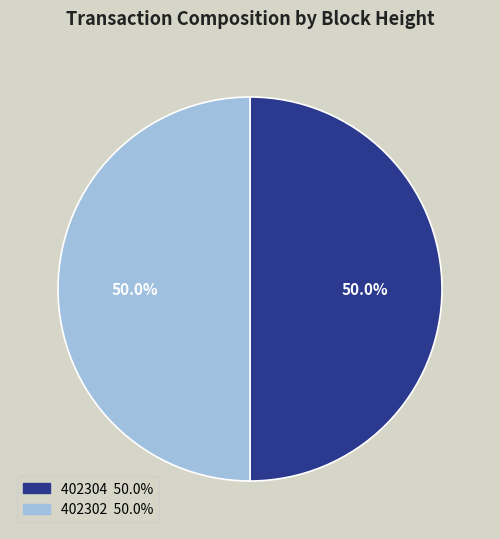

Approximately how many times larger is the value at 402302 compared to 402304?

1.0